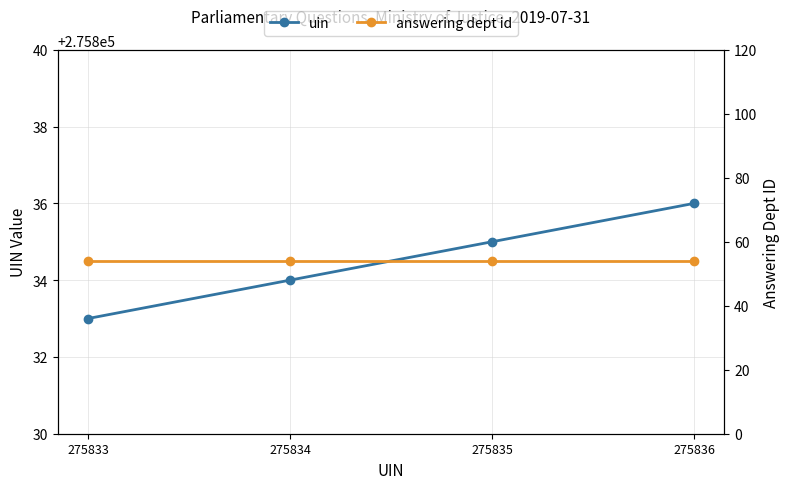

The uin series shows 275833 at 275833. True or false?

True